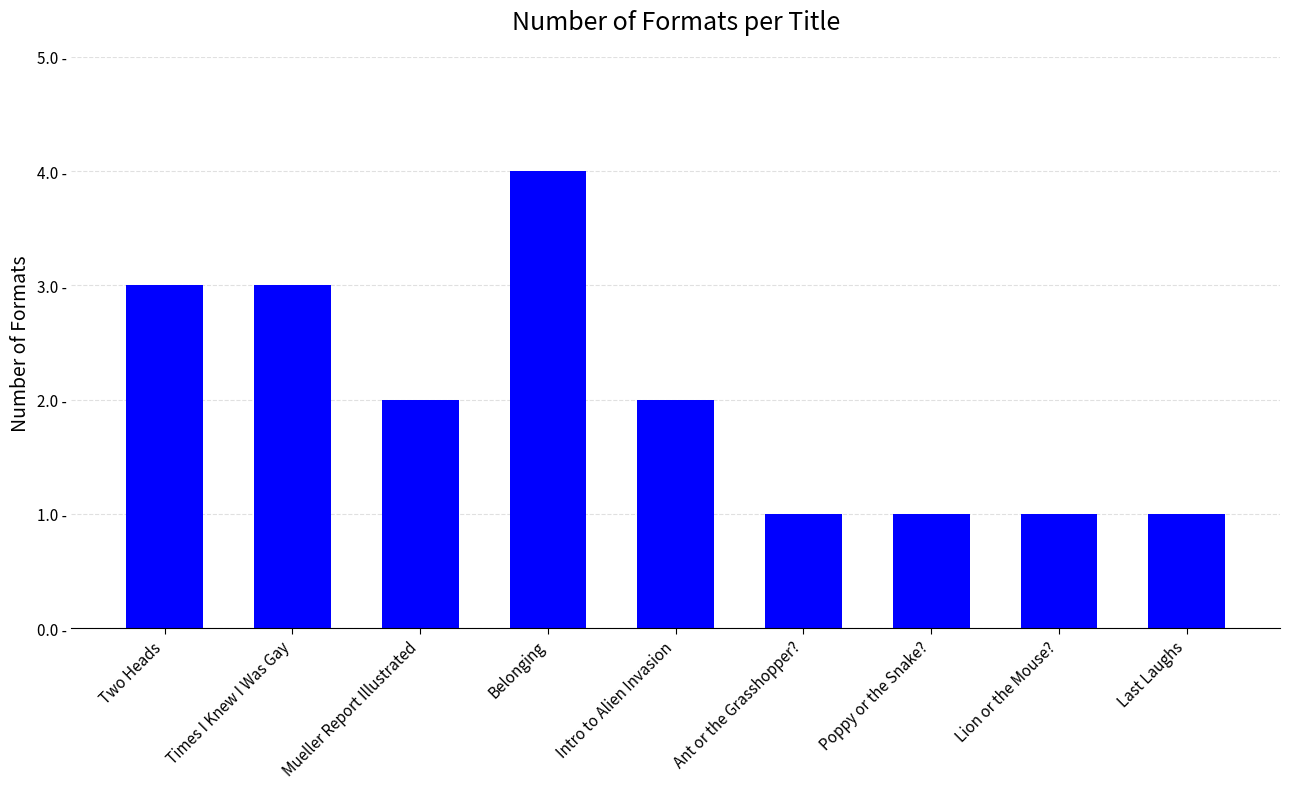

What position from the right is Two Heads?

9